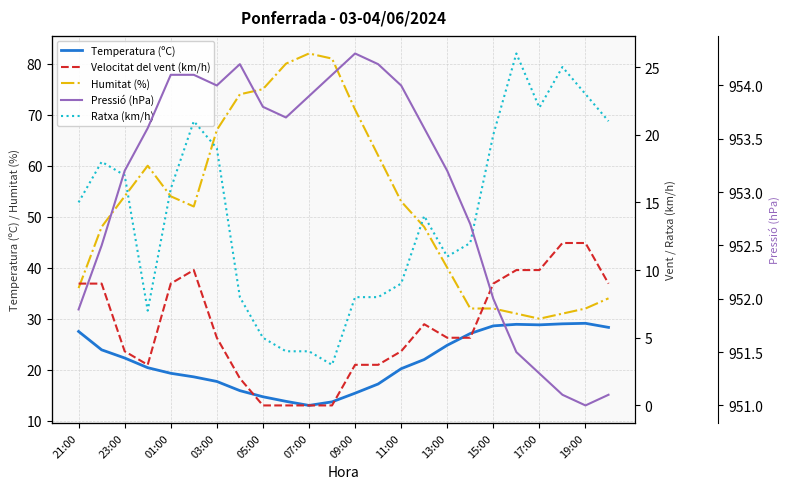

What is the minimum value for Humitat (%)?

30.0